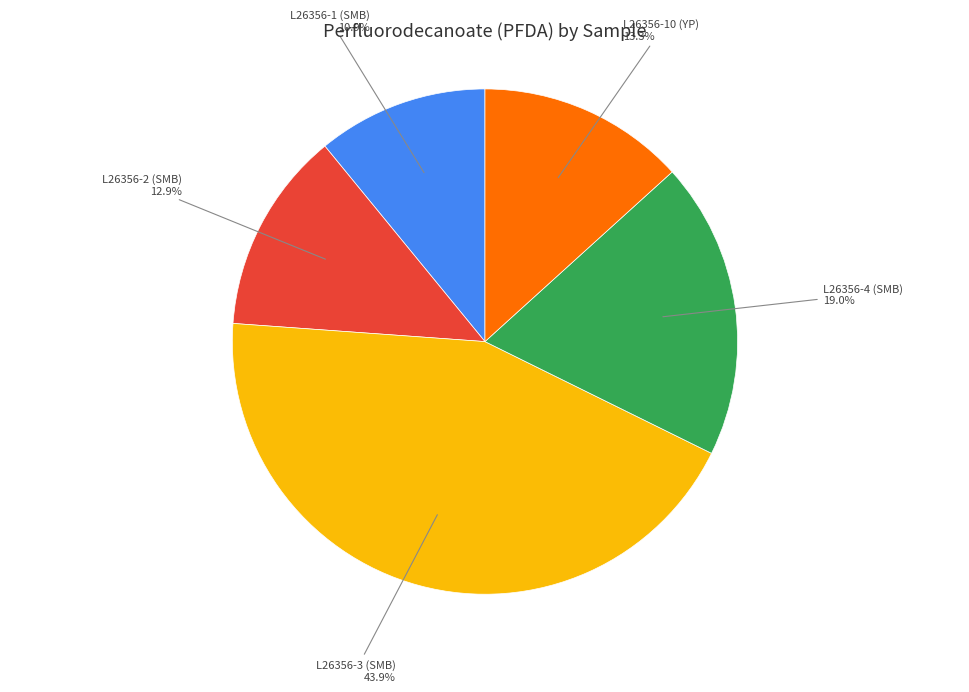

Is there a majority slice in this chart?

No